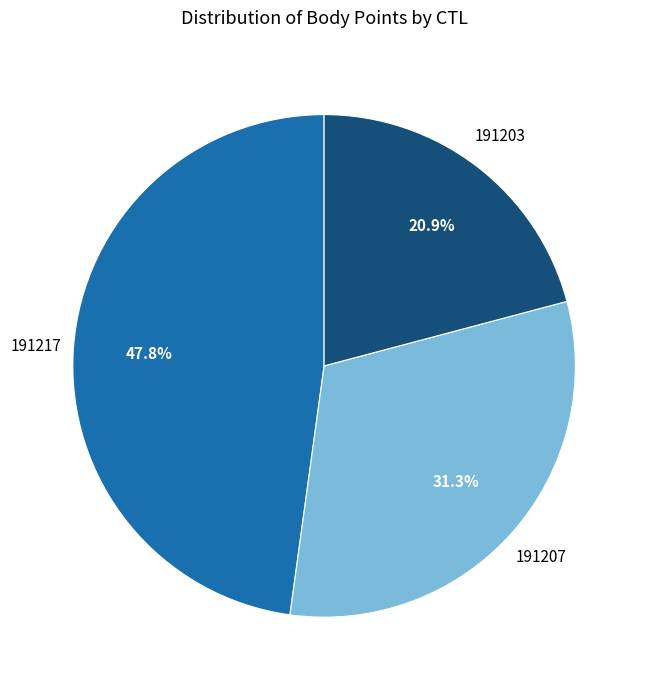

Does any single category account for the majority?

No